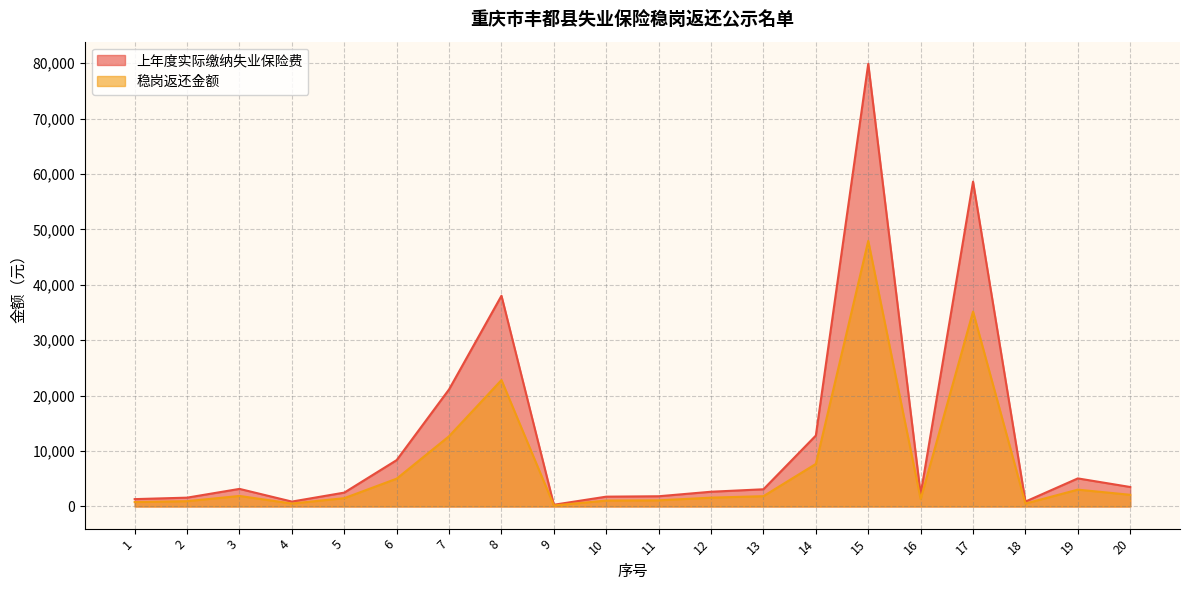

What are all the series names shown in the legend?

上年度实际缴纳失业保险费, 稳岗返还金额